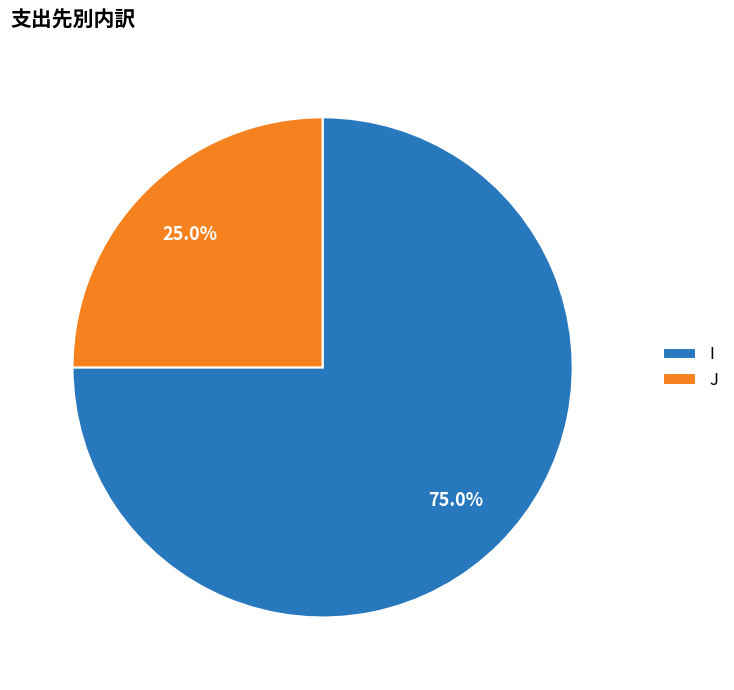

To the nearest percent, what portion does I represent?

75%